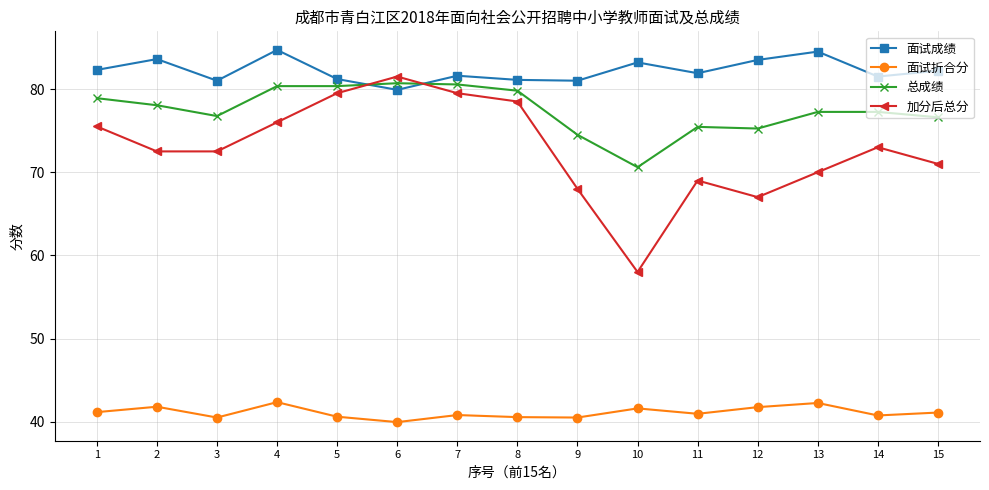

What is the value of the 面试折合分 point at the 11th from the left?

41.0